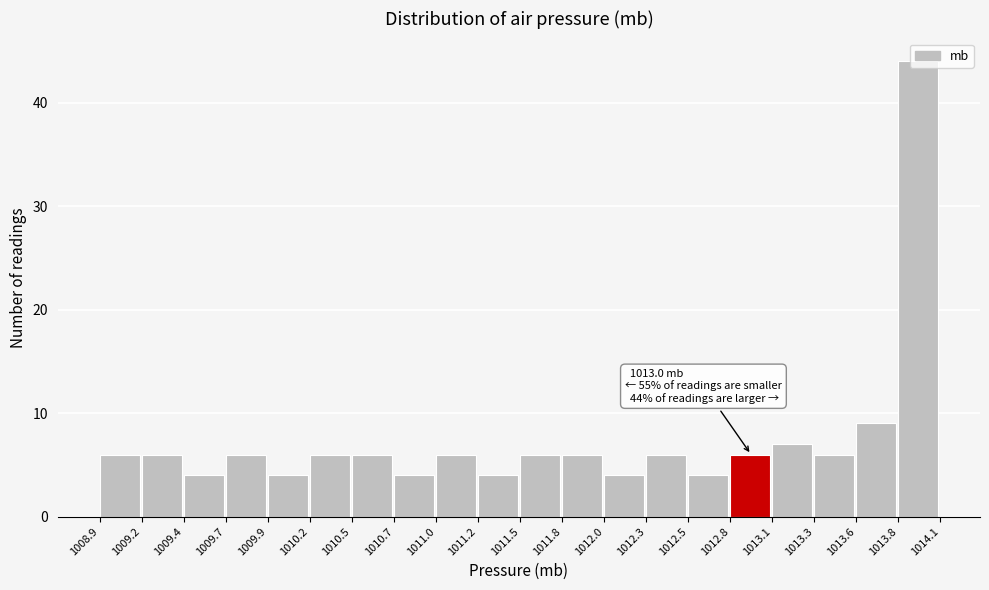

Over which range of the x-axis is the bar tallest?

1013.8 to 1014.1